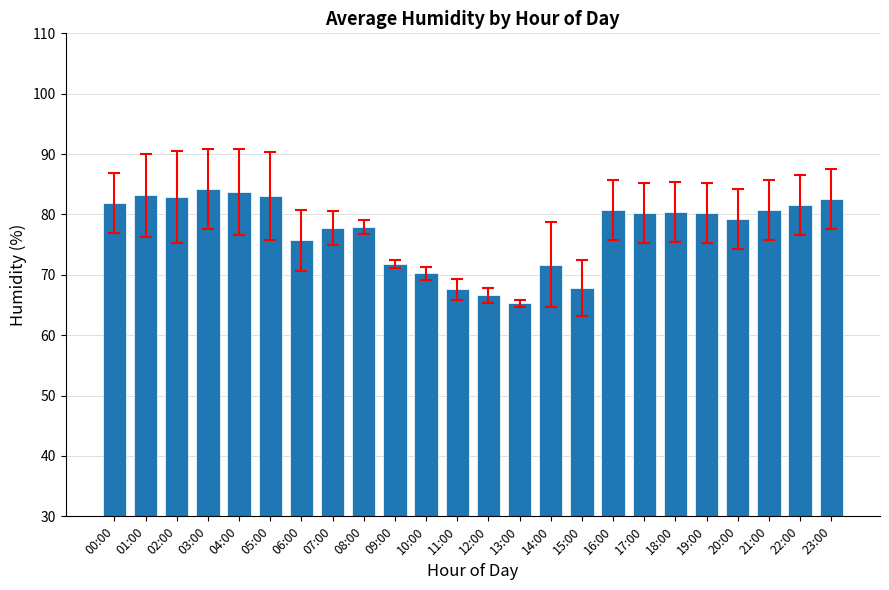

What is the smallest value displayed?

65.3